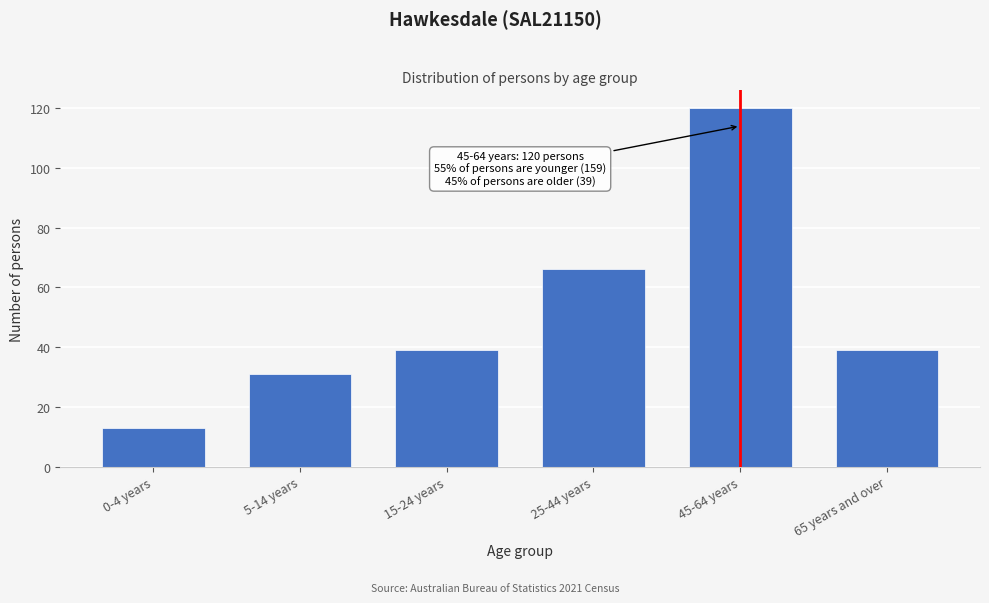

Reading left to right, what are all the values shown in this chart?

13	31	39	66	120	39